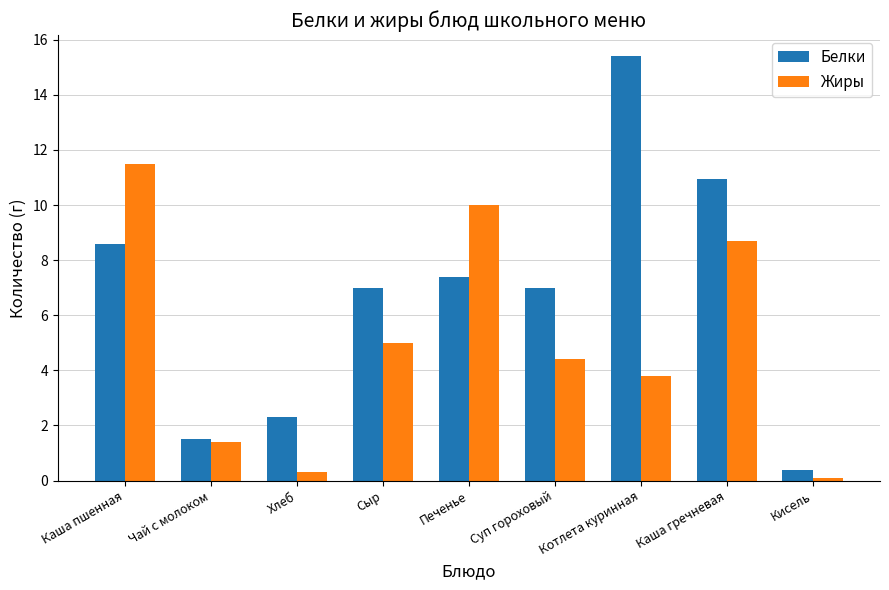

Count the number of categories in the chart.

9